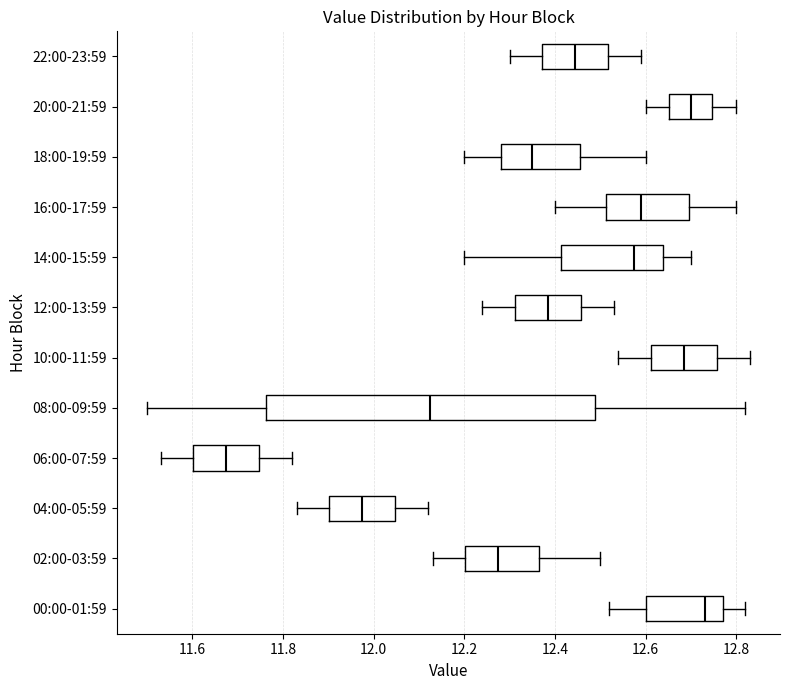

Which box's median line is the furthest to the left?

06:00-07:59